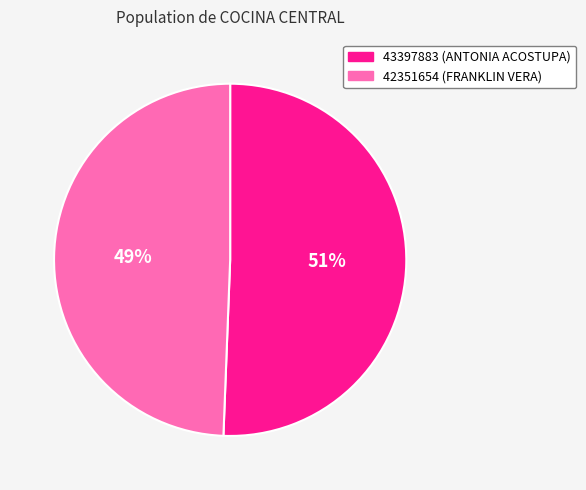

The 43397883 slice represents 40% of the pie. True or false?

False